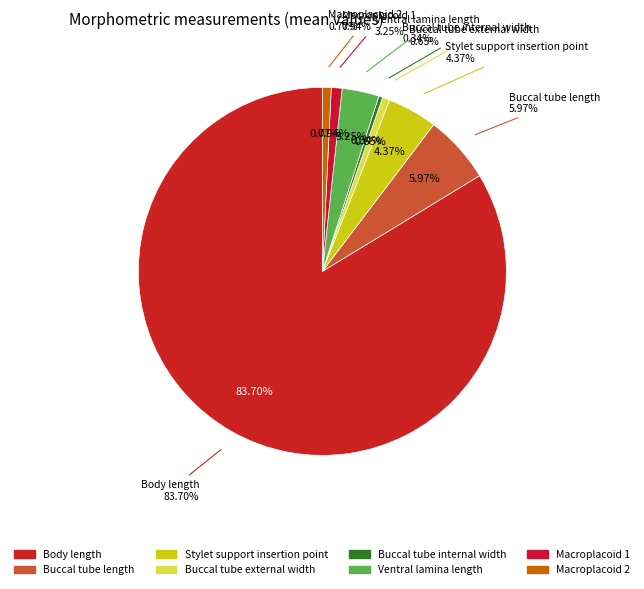

How many segments does this pie chart have?

8